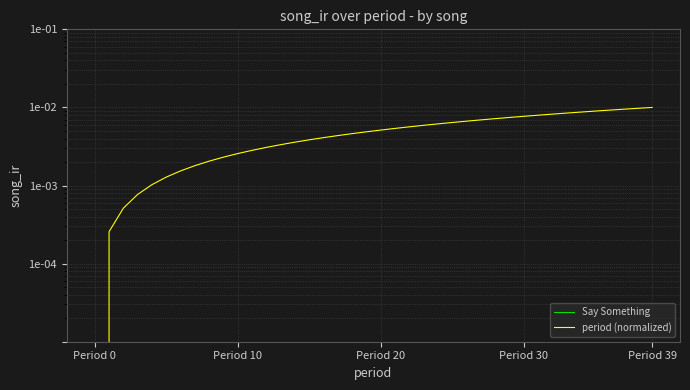

How many lines are shown in the chart?

2